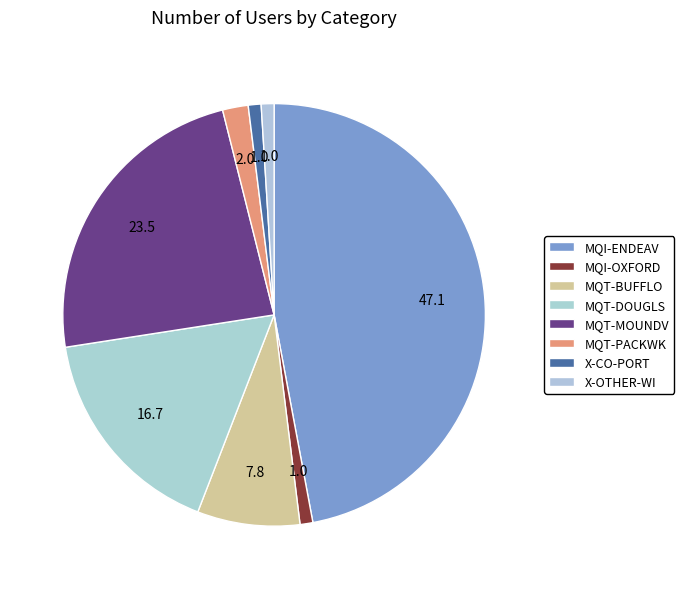

To the nearest percent, what portion does MQT-PACKWK represent?

2%